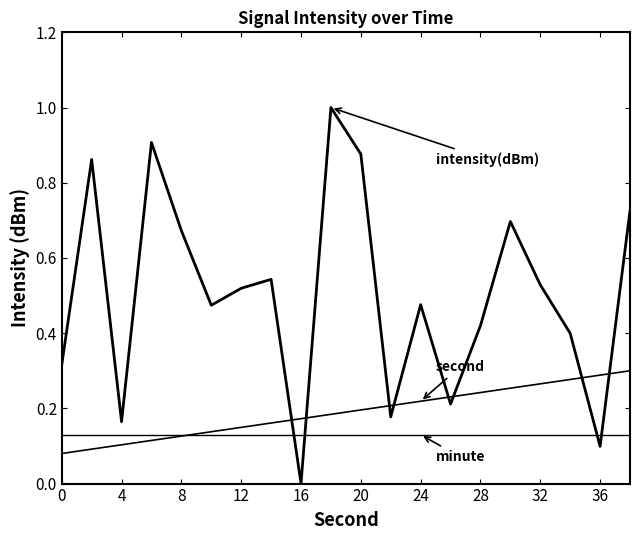

Count the number of data series in this chart.

3